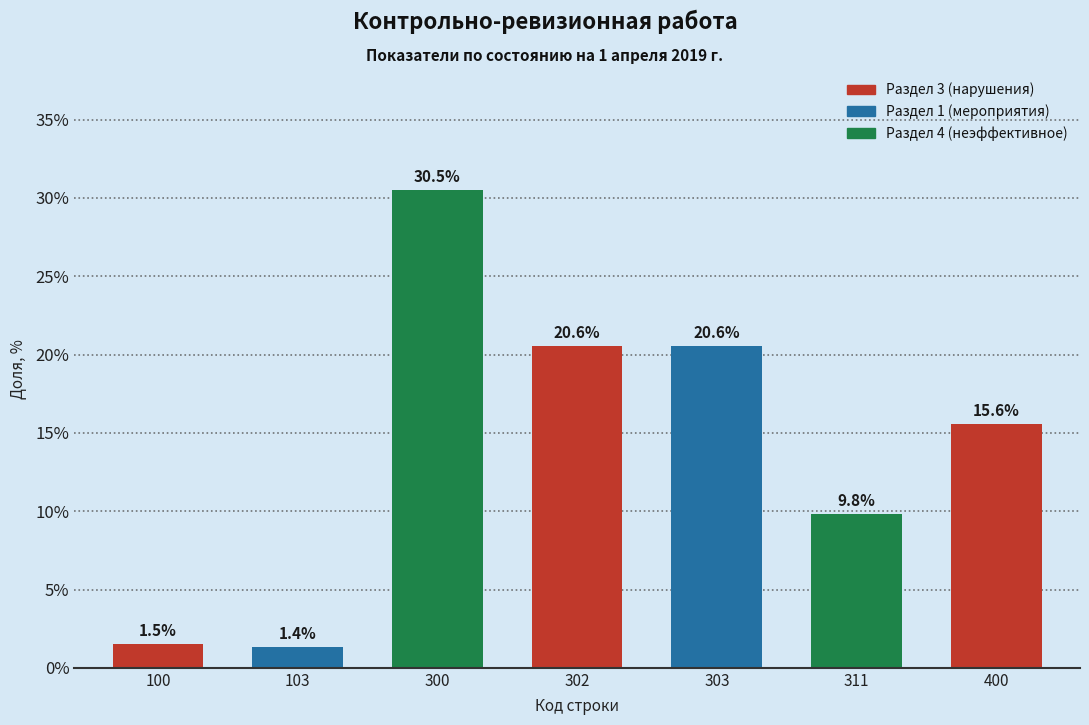

Reading right to left, list all the values displayed in this chart.

15.6	9.8	20.6	20.6	30.5	1.4	1.5